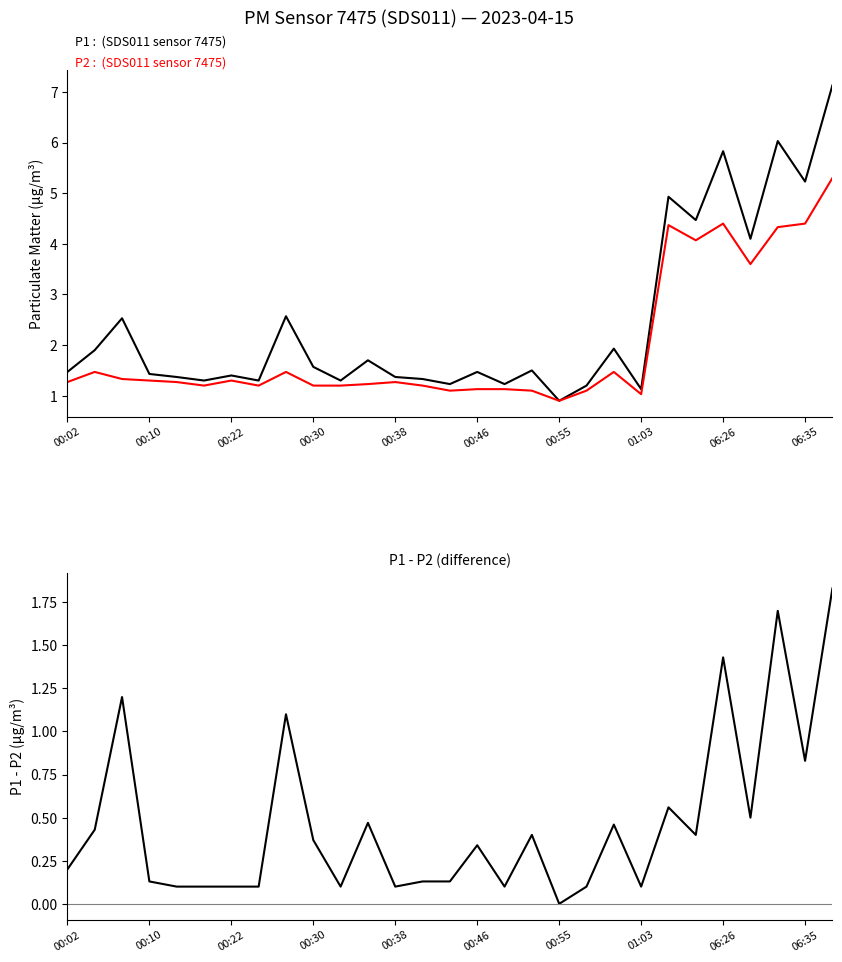

What is the value of the P1 point at the 28th from the left?

5.2